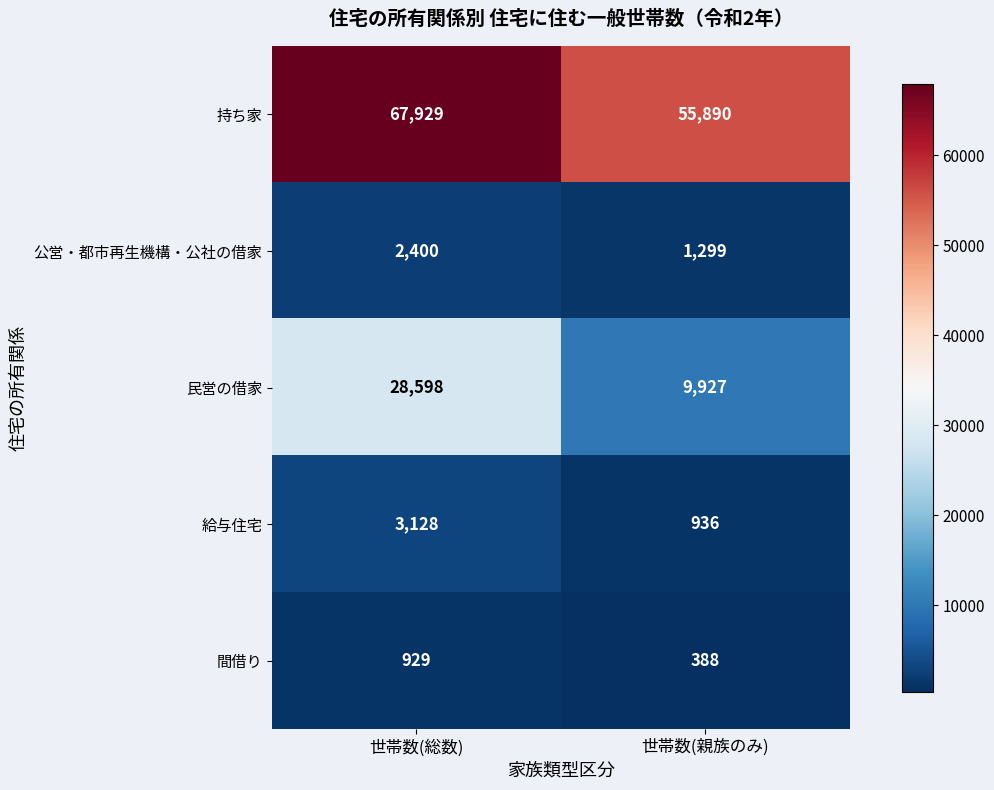

What is the minimum value shown in the chart?

388